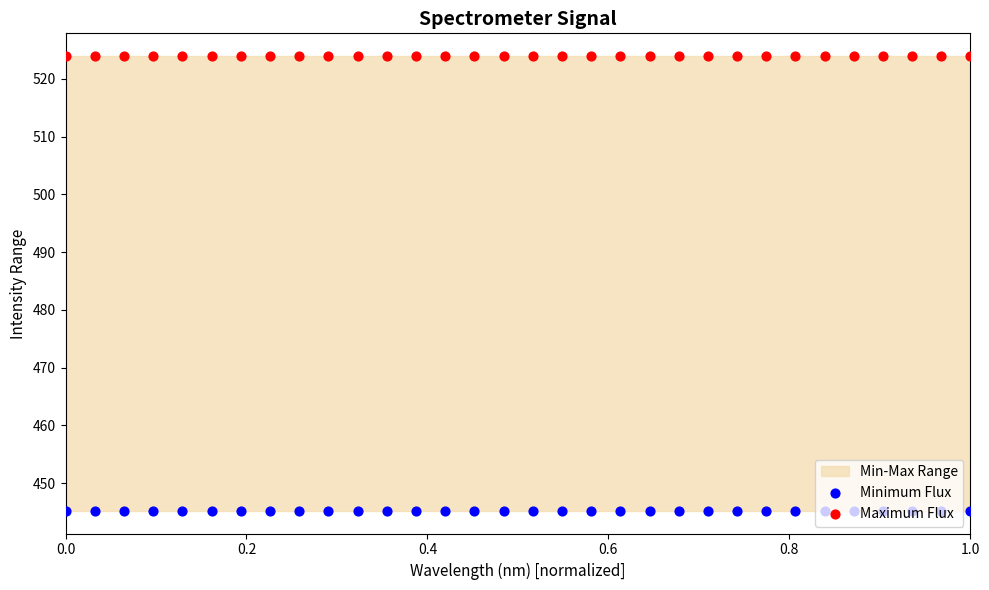

Which series has the largest total across all categories?

Maximum Flux